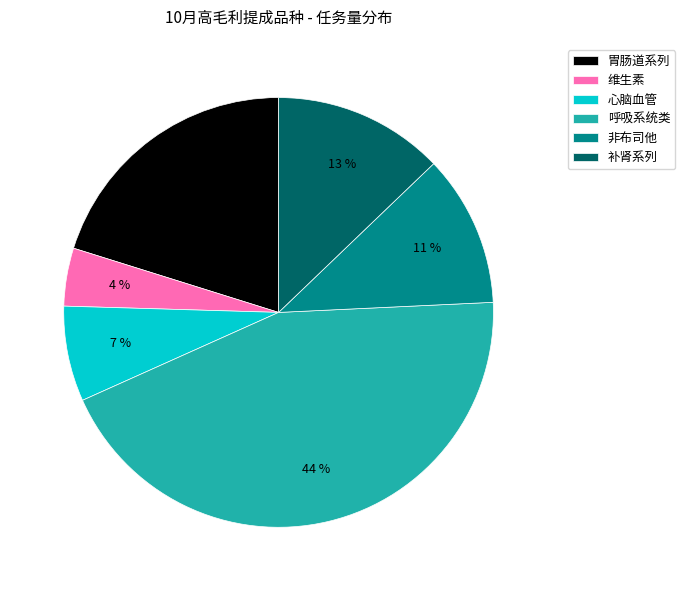

Between 补肾系列 and 心脑血管, which is larger?

补肾系列